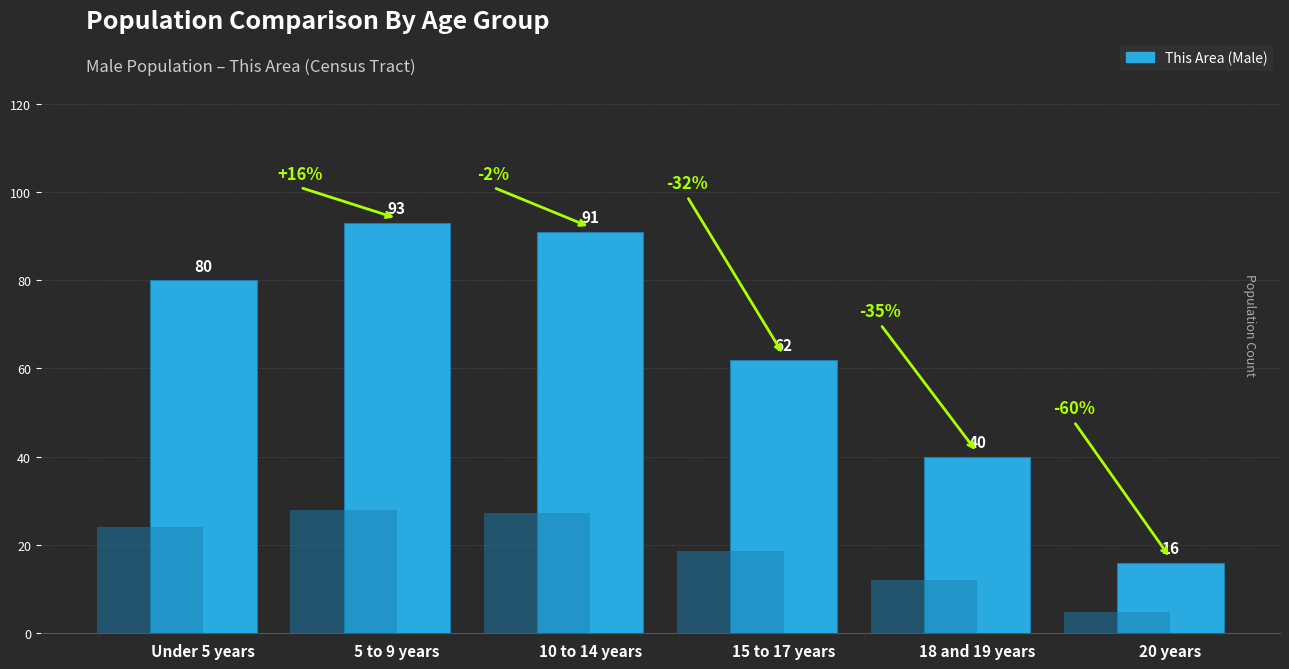

Reading right to left, what are all the values shown in this chart?

20 years=16	18 and 19 years=40	15 to 17 years=62	10 to 14 years=91	5 to 9 years=93	Under 5 years=80